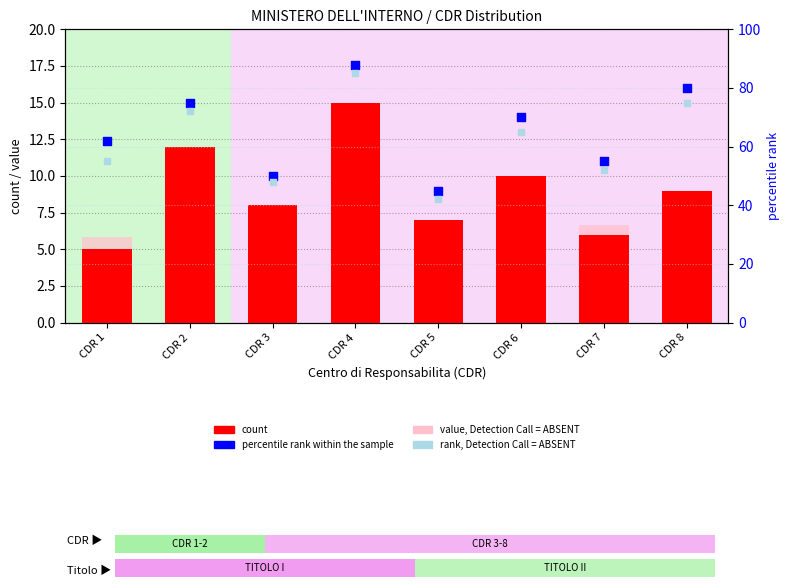

Which series contains the lowest Y value?

count